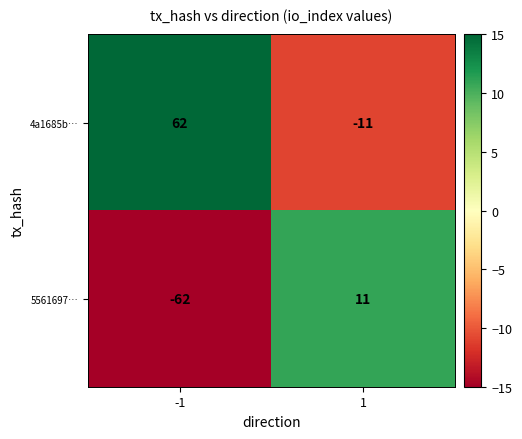

How many values in 5561697… are above zero?

1